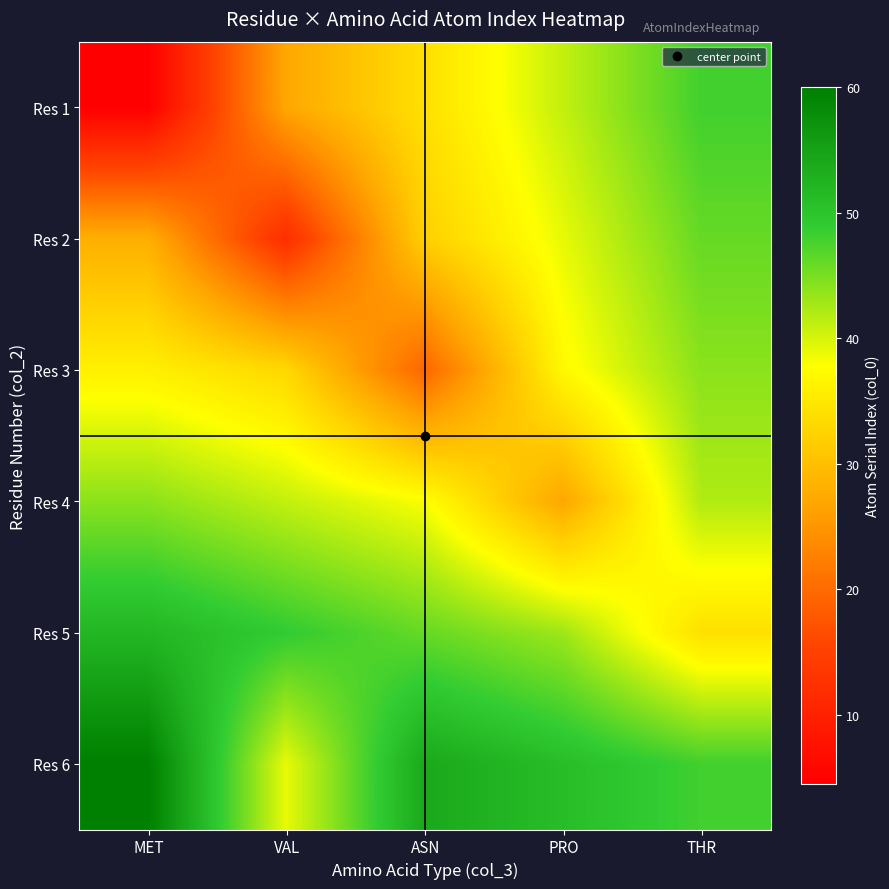

Which label corresponds to the largest value in the chart?

MET